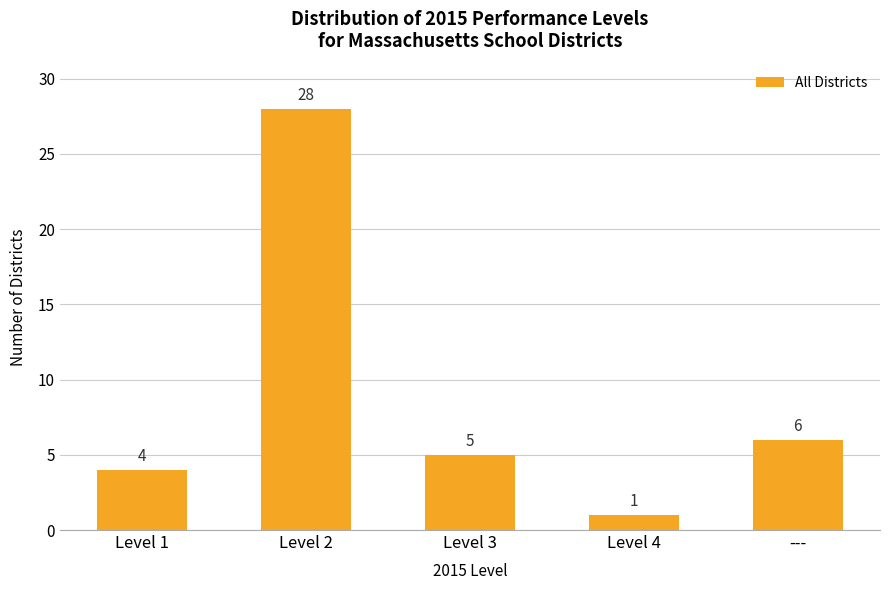

What is the label of the 3rd bar from the left?

Level 3